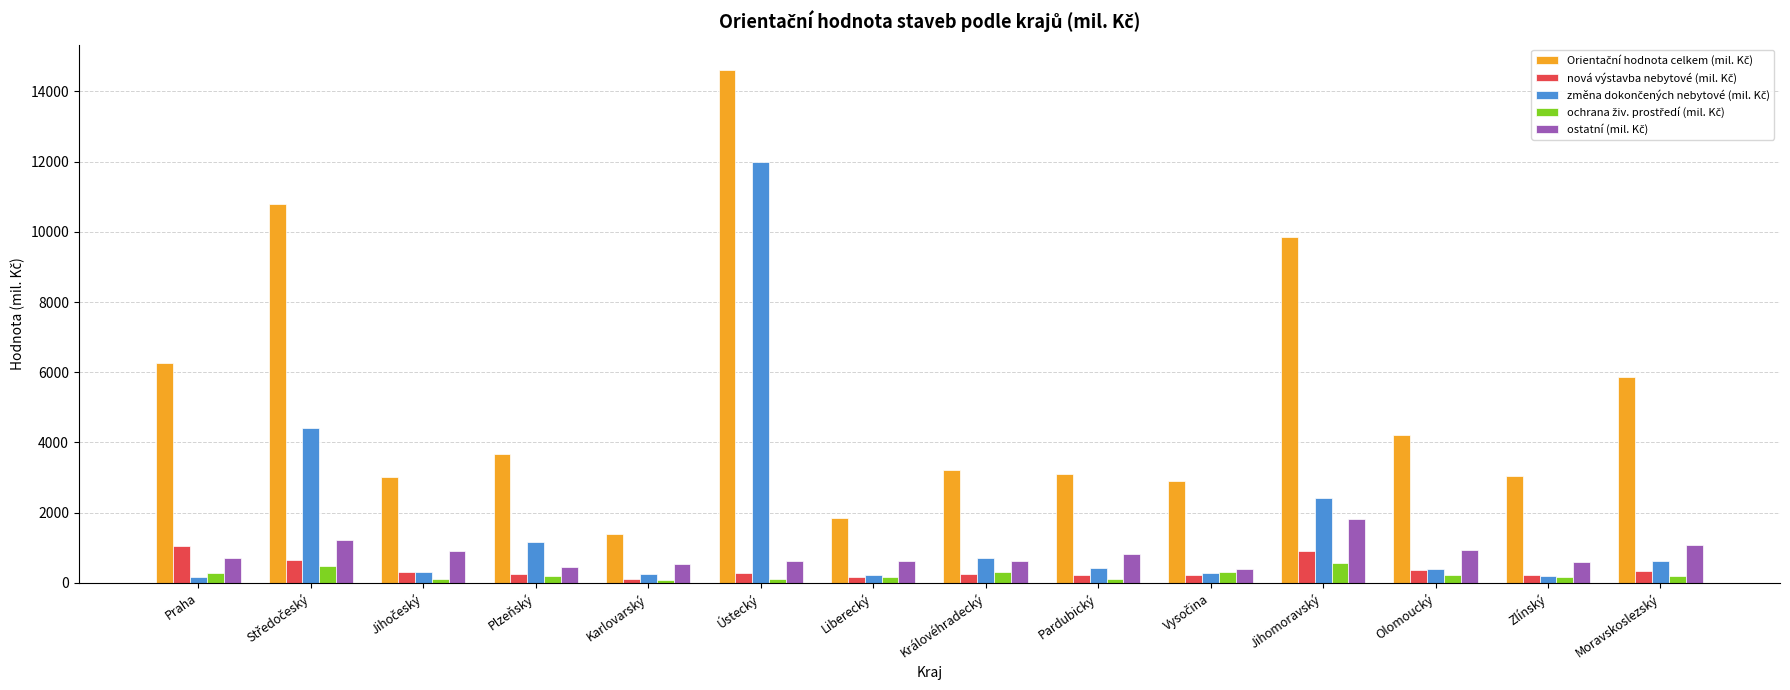

What is the greatest value displayed?

14604